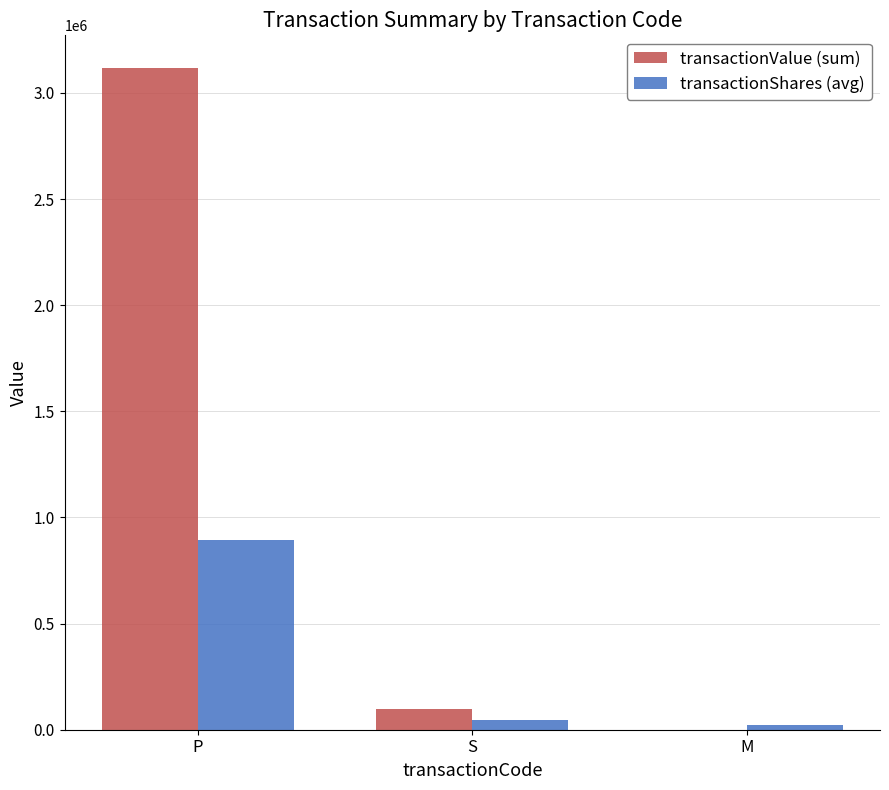

Which series has the widest spread of values?

transactionValue (sum)